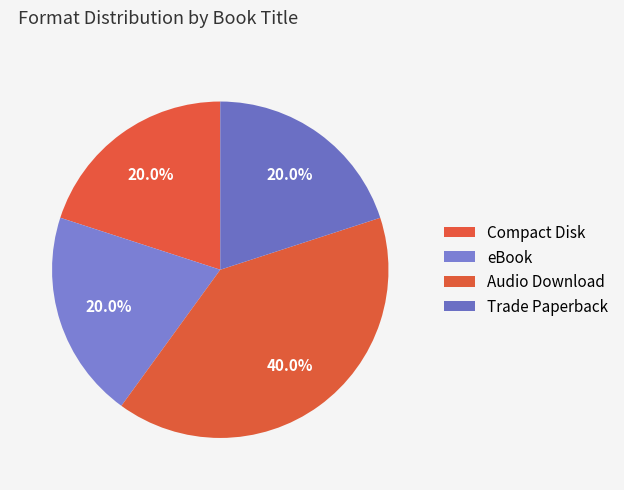

How many segments does this pie chart have?

4